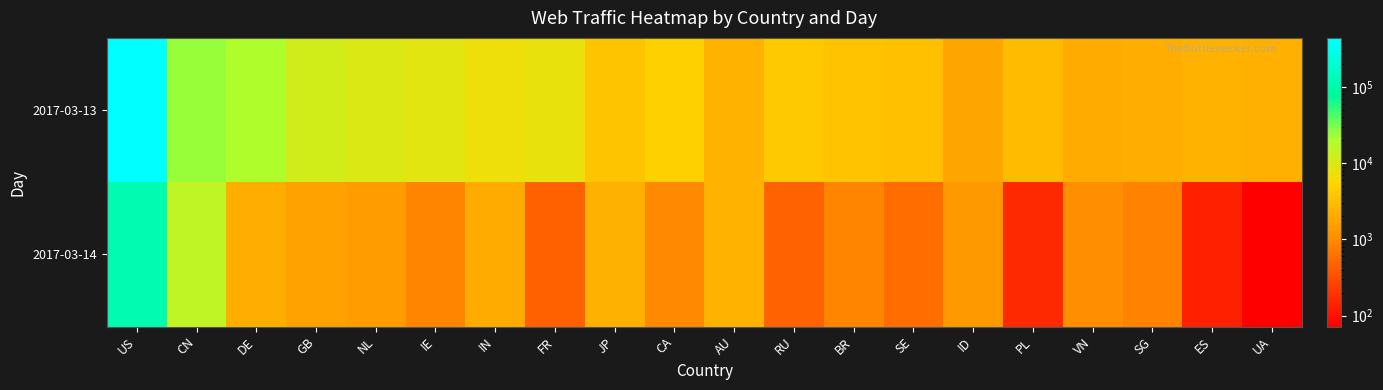

Count the number of data series in this chart.

2